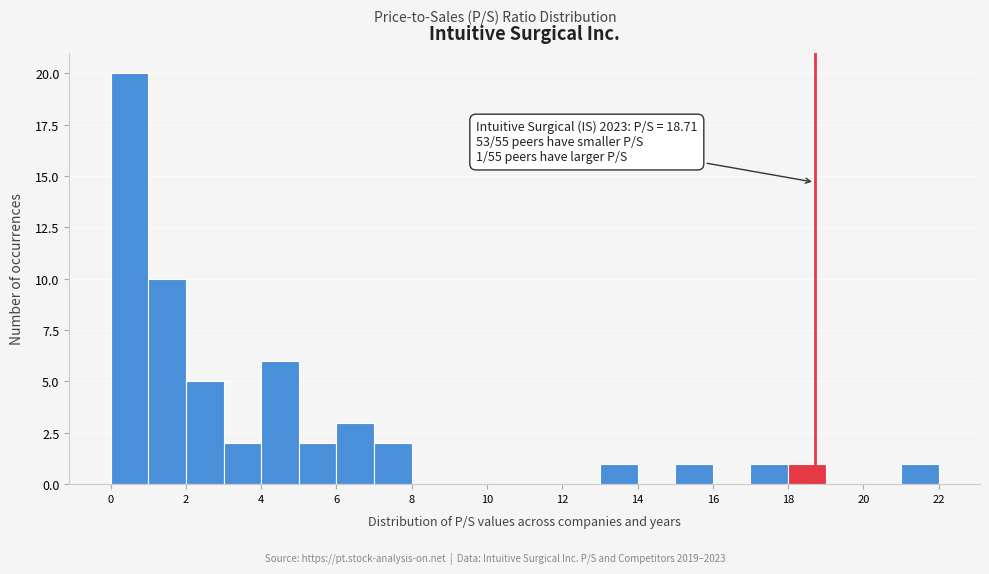

Which range on the x-axis has the tallest bar?

0 to 1